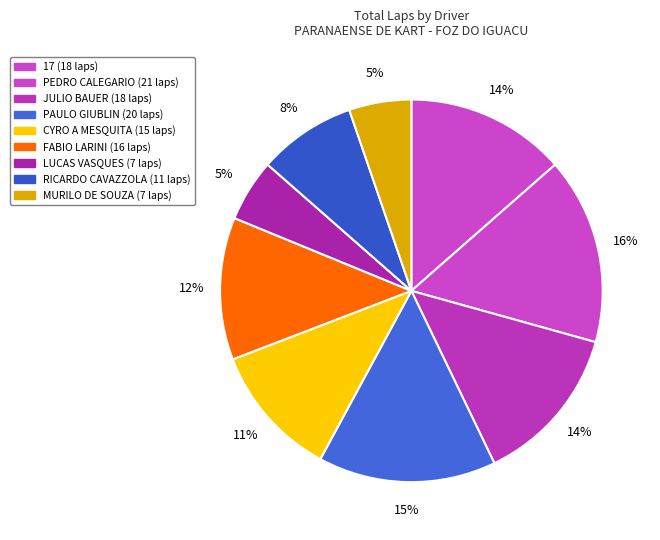

How many segments does this pie chart have?

9